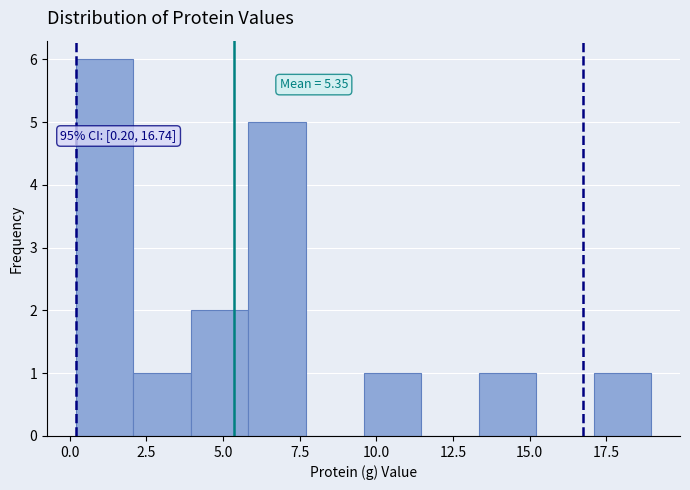

Around what value on the x-axis is the tallest bar? Give the approximate position of its centre, as read against the axis.

1.0